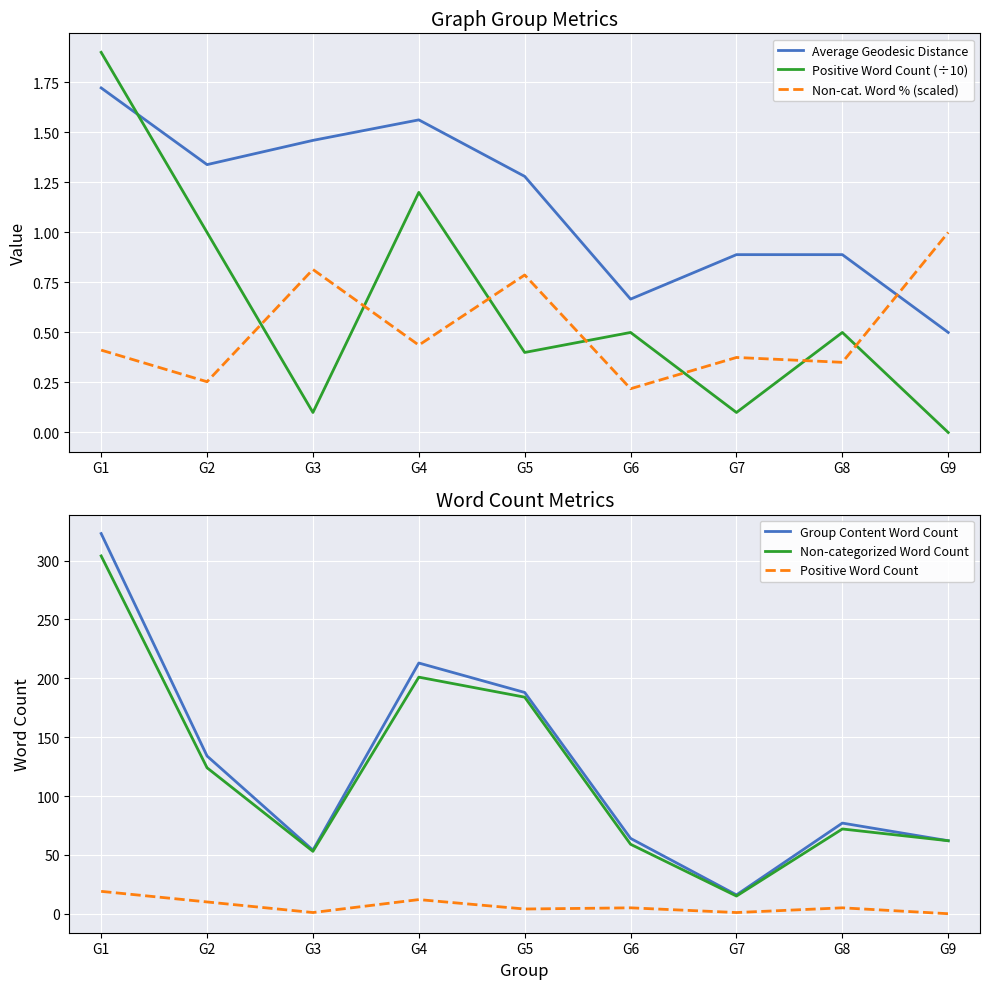

Reading left to right, what are all the values shown in this chart?

Average Geodesic Distance: G1=1.7	G2=1.3	G3=1.5	G4=1.6	G5=1.3	G6=0.7	G7=0.9	G8=0.9	G9=0.5
Positive Word Count (÷10): G1=1.9	G2=1.0	G3=0.1	G4=1.2	G5=0.4	G6=0.5	G7=0.1	G8=0.5	G9=0.0
Non-cat. Word % (scaled): G1=0.4	G2=0.3	G3=0.8	G4=0.4	G5=0.8	G6=0.2	G7=0.4	G8=0.4	G9=1.0
Group Content Word Count: G1=323.0	G2=134.0	G3=54.0	G4=213.0	G5=188.0	G6=64.0	G7=16.0	G8=77.0	G9=62.0
Non-categorized Word Count: G1=304.0	G2=124.0	G3=53.0	G4=201.0	G5=184.0	G6=59.0	G7=15.0	G8=72.0	G9=62.0
Positive Word Count: G1=19.0	G2=10.0	G3=1.0	G4=12.0	G5=4.0	G6=5.0	G7=1.0	G8=5.0	G9=0.0